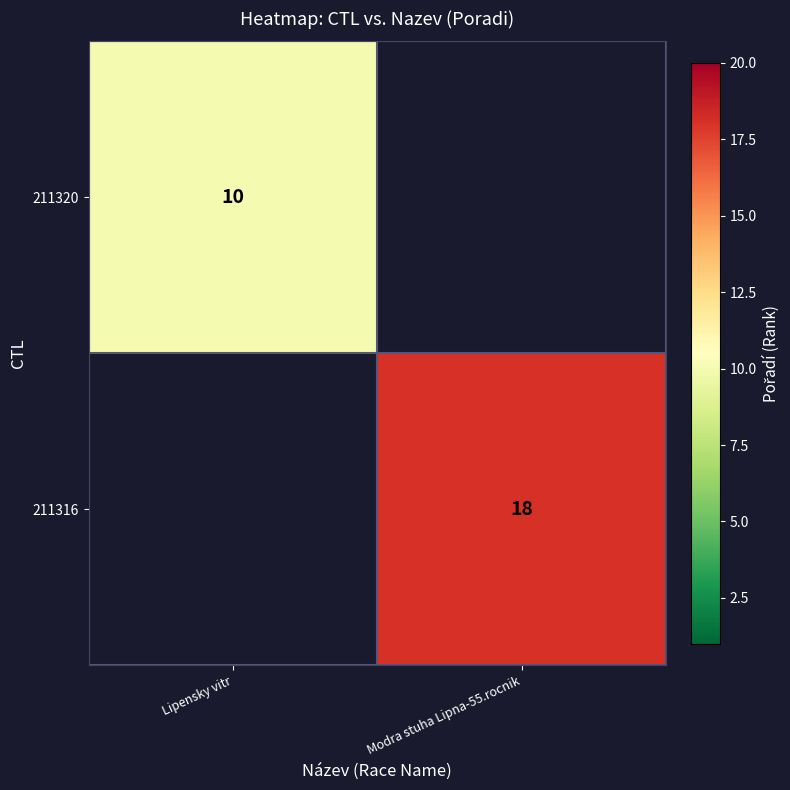

The 211320 series shows 16 at Lipensky vitr. True or false?

False